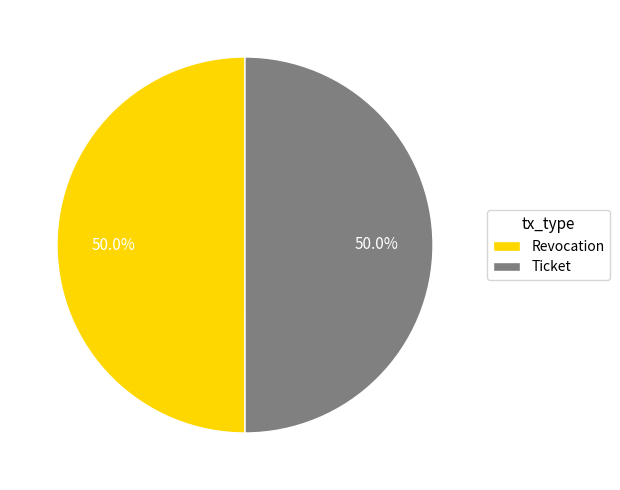

What is the ratio of the value at Revocation to the value at Ticket?

1.0